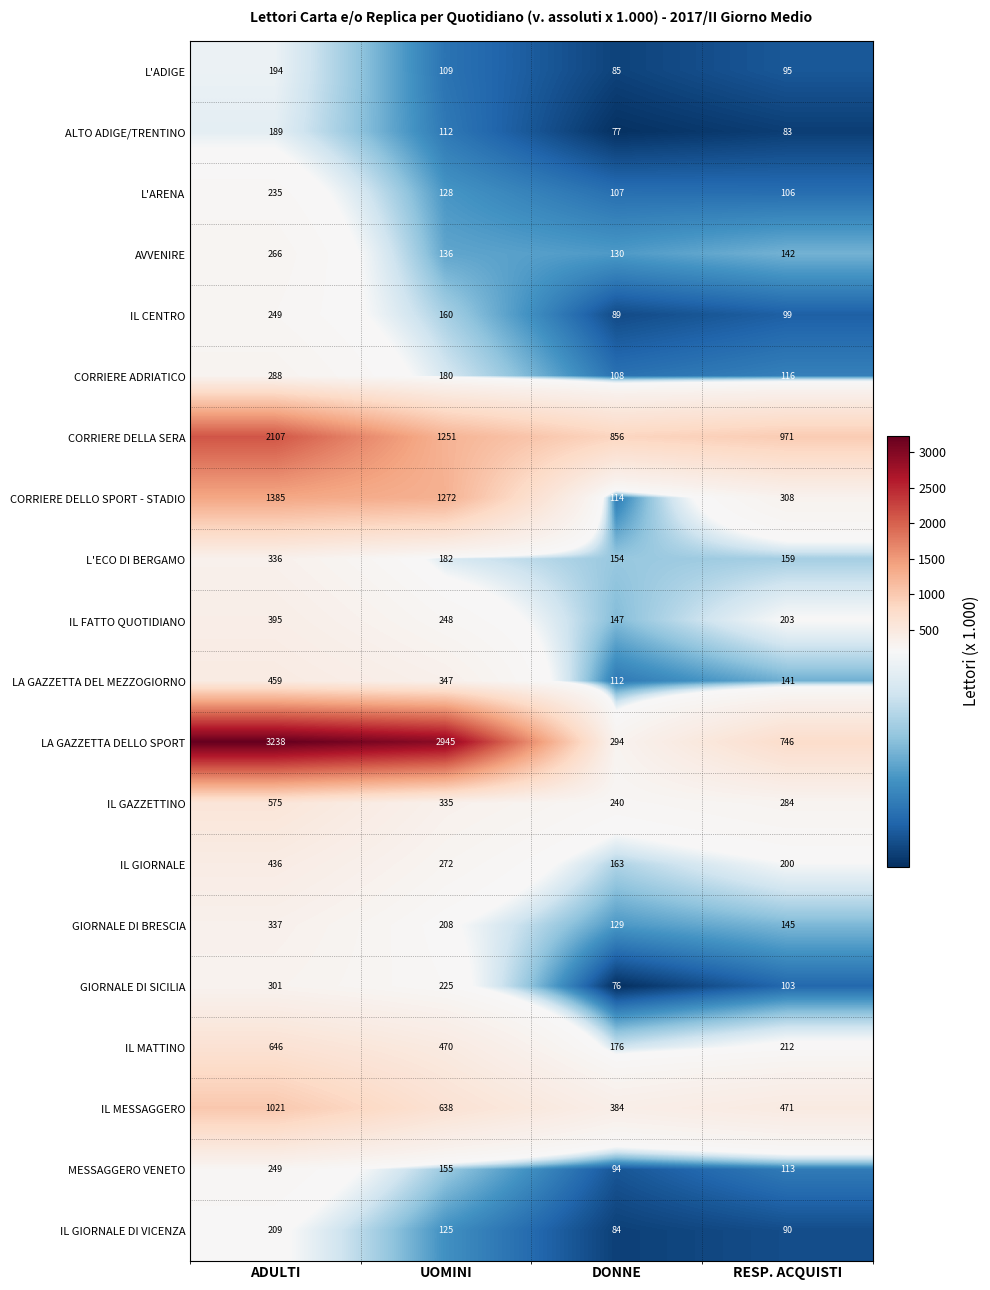

What is the difference between the maximum and second lowest values in the IL GIORNALE DI VICENZA series?

119